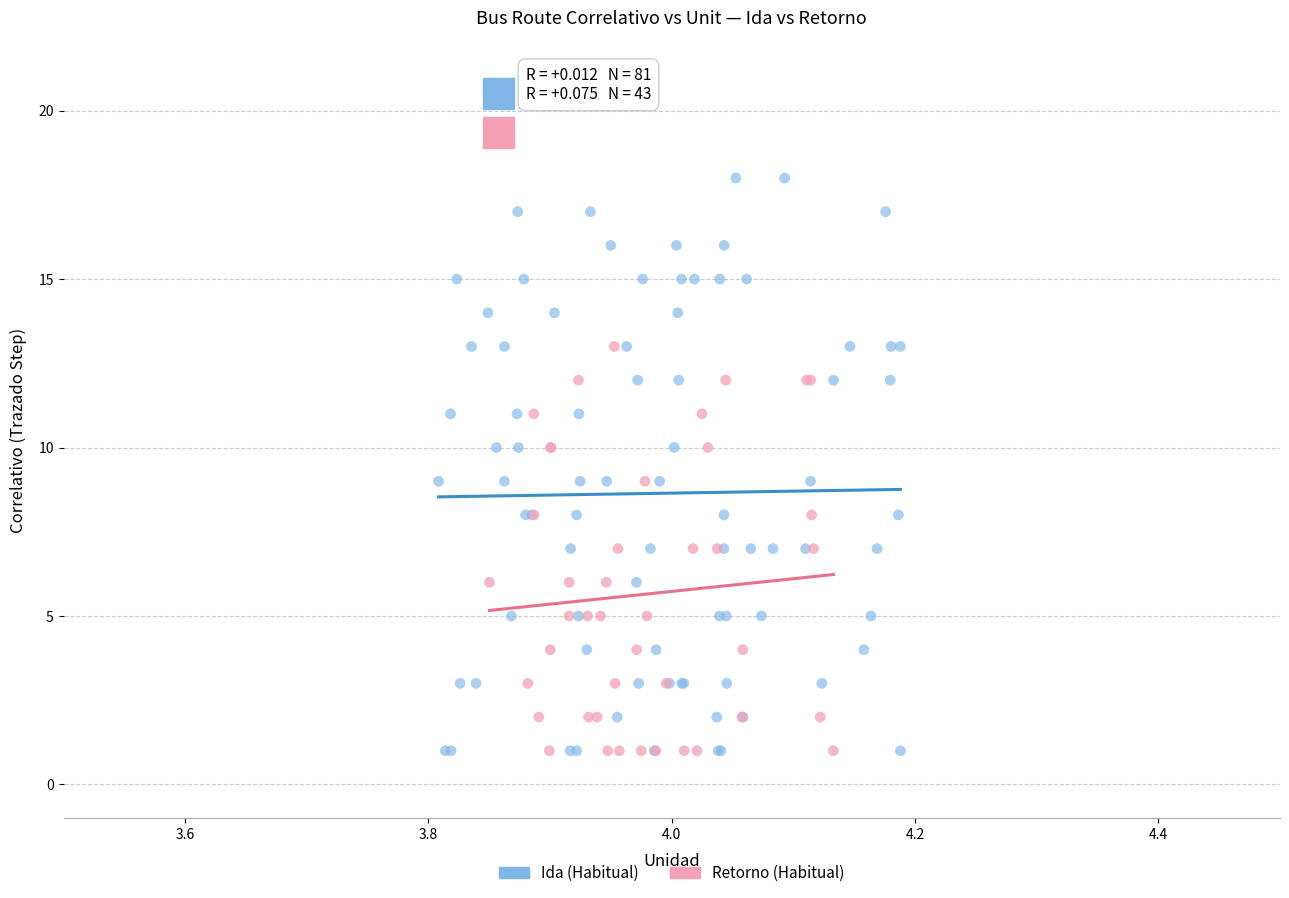

Which series contains the highest Y value?

Ida (Habitual)